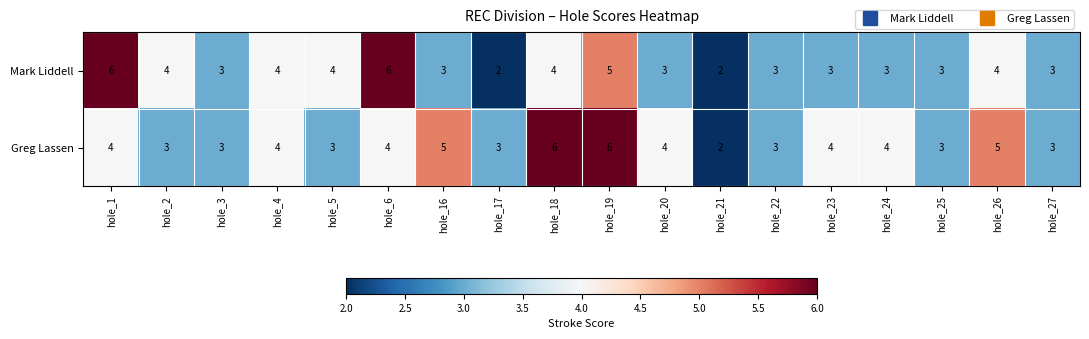

What is the total value across all series at hole_1?

10